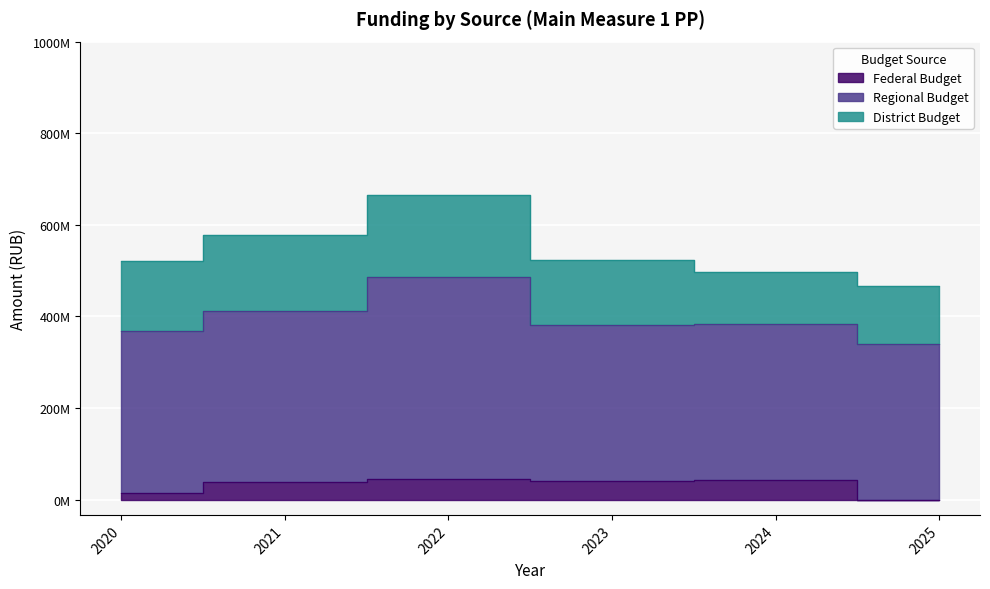

What value does the District Budget series have at 2022?

180489918.7